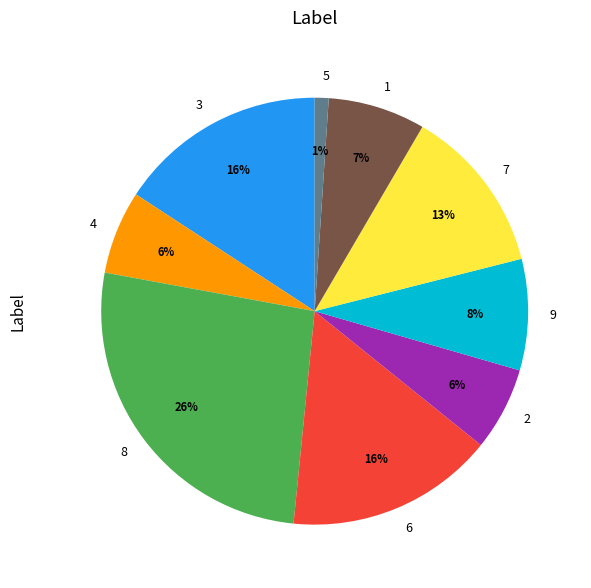

The 5 slice represents 11% of the pie. True or false?

False